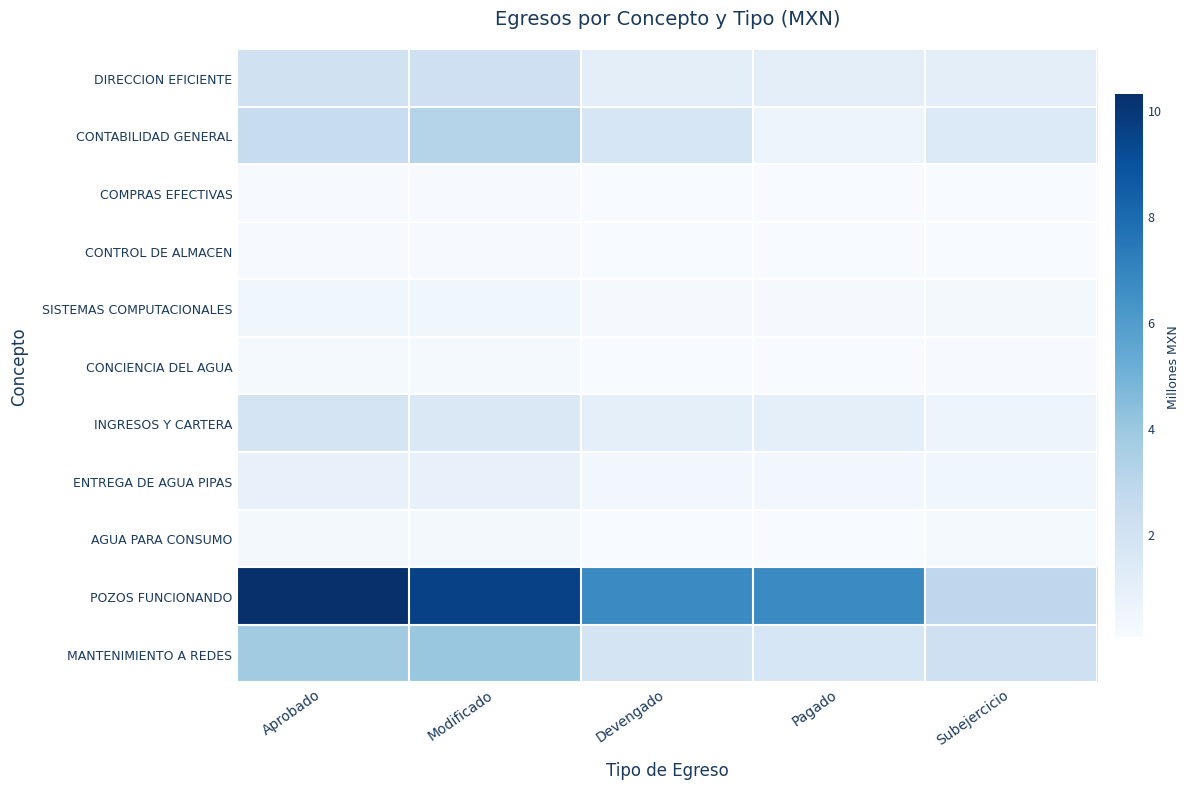

Which category has the highest value across all series?

Aprobado